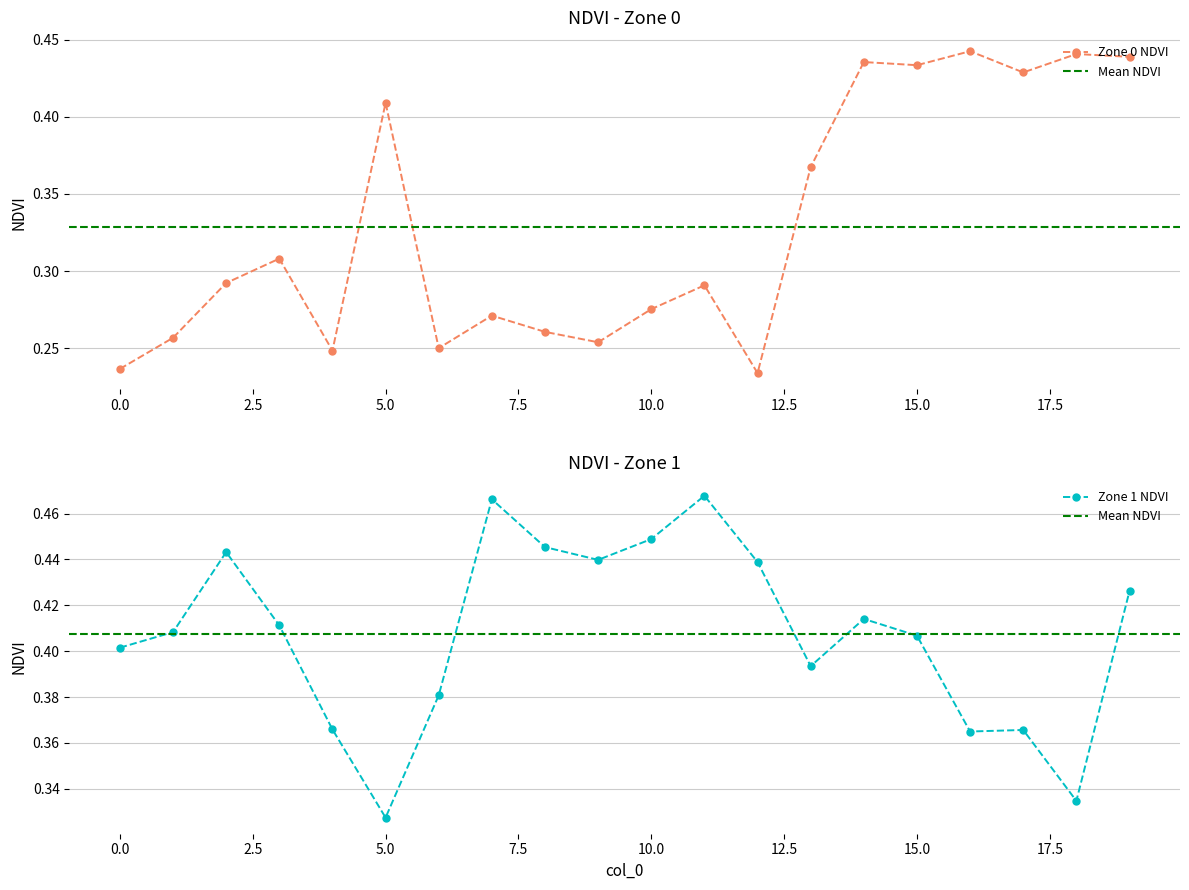

Reading left to right, transcribe all the data shown in this chart.

Zone 0 NDVI: 0.2	0.3	0.3	0.3	0.2	0.4	0.3	0.3	0.3	0.3	0.3	0.3	0.2	0.4	0.4	0.4	0.4	0.4	0.4	0.4
Zone 1 NDVI: 0.4	0.4	0.4	0.4	0.4	0.3	0.4	0.5	0.4	0.4	0.4	0.5	0.4	0.4	0.4	0.4	0.4	0.4	0.3	0.4